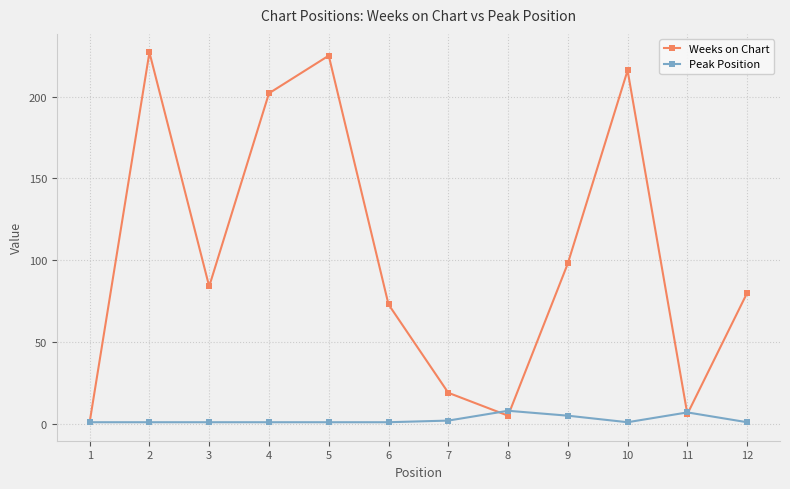

What is the maximum value for Weeks on Chart?

227